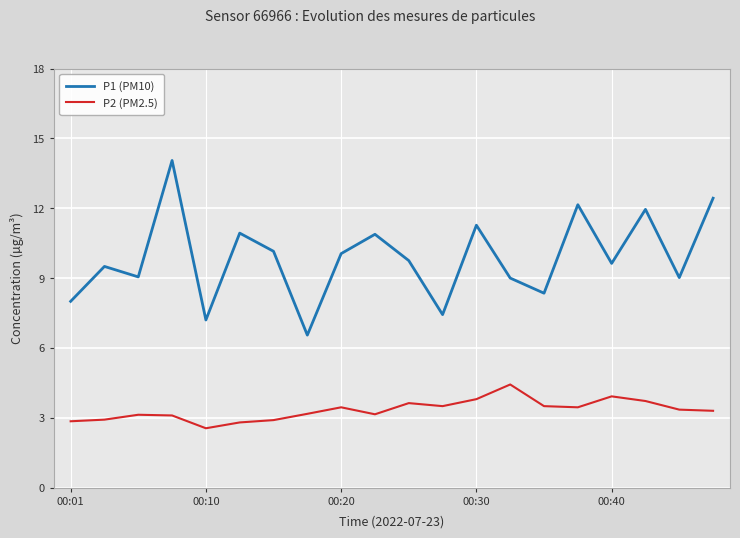

True or false: P1 (PM10) and P2 (PM2.5) intersect in this chart.

False